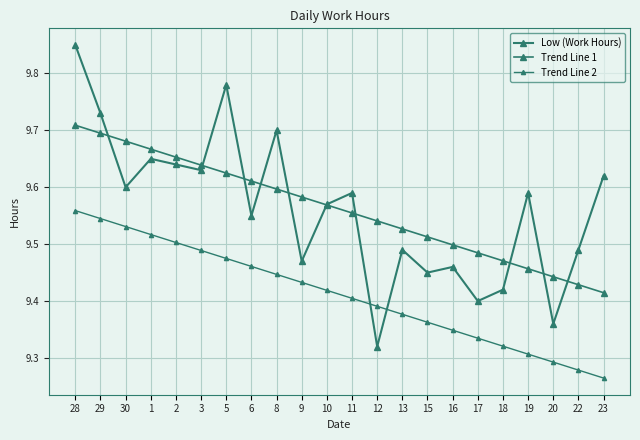

True or false: Trend Line 2 and Trend Line 1 cross at least once.

False